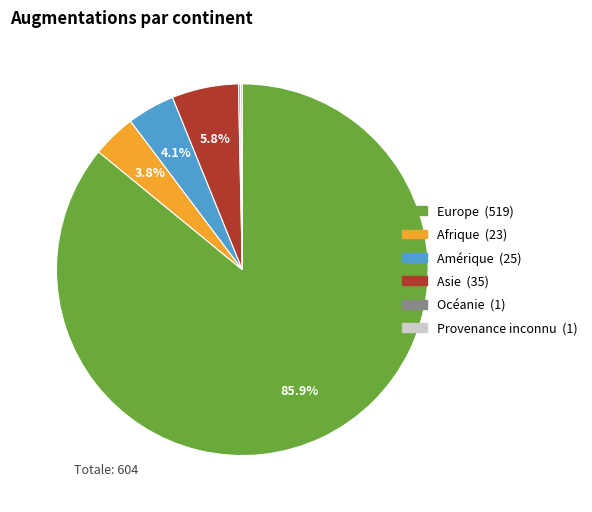

What is the ratio of the value at Amérique to the value at Asie?

0.7